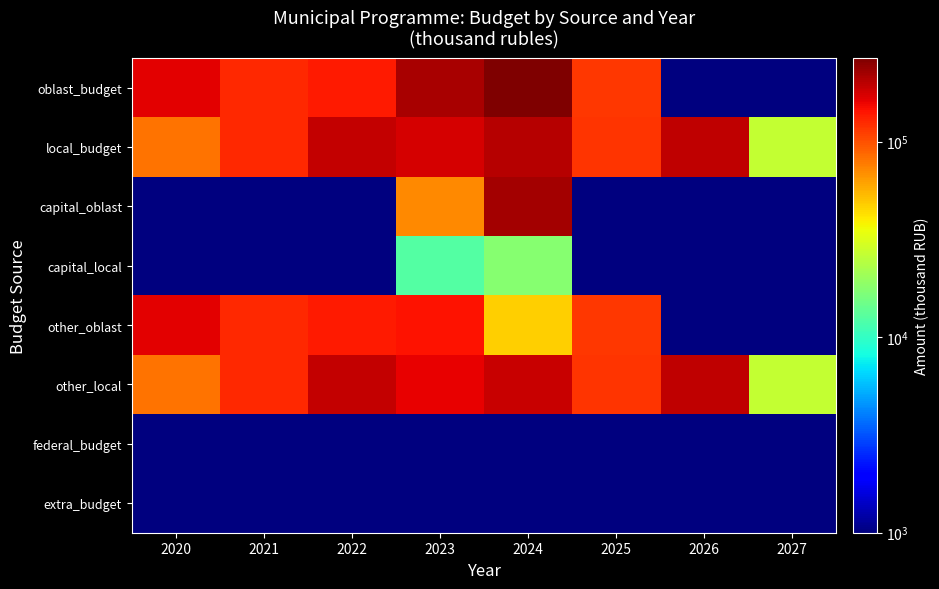

Reading right to left, transcribe all the data shown in this chart.

oblast_budget: 2027=0.0	2026=0.0	2025=115000.0	2024=267947.4	2023=216090.0	2022=136304.5	2021=126128.6	2020=163045.5
local_budget: 2027=26700.0	2026=194200.0	2025=118026.6	2024=204544.5	2023=173749.6	2022=190348.1	2021=127368.3	2020=80765.1
capital_oblast: 2027=0.0	2026=0.0	2025=0.0	2024=220623.7	2023=71800.2	2022=0.0	2021=0.0	2020=0.0
capital_local: 2027=0.0	2026=0.0	2025=0.0	2024=17589.5	2023=12477.0	2022=0.0	2021=0.0	2020=0.0
other_oblast: 2027=0.0	2026=0.0	2025=115000.0	2024=47323.7	2023=144289.9	2022=136304.5	2021=126128.6	2020=163045.5
other_local: 2027=26700.0	2026=194200.0	2025=118026.6	2024=186954.9	2023=161272.6	2022=190348.1	2021=127368.3	2020=80765.1
federal_budget: 2027=0.0	2026=0.0	2025=0.0	2024=0.0	2023=0.0	2022=0.0	2021=0.0	2020=0.0
extra_budget: 2027=0.0	2026=0.0	2025=0.0	2024=0.0	2023=0.0	2022=0.0	2021=0.0	2020=0.0